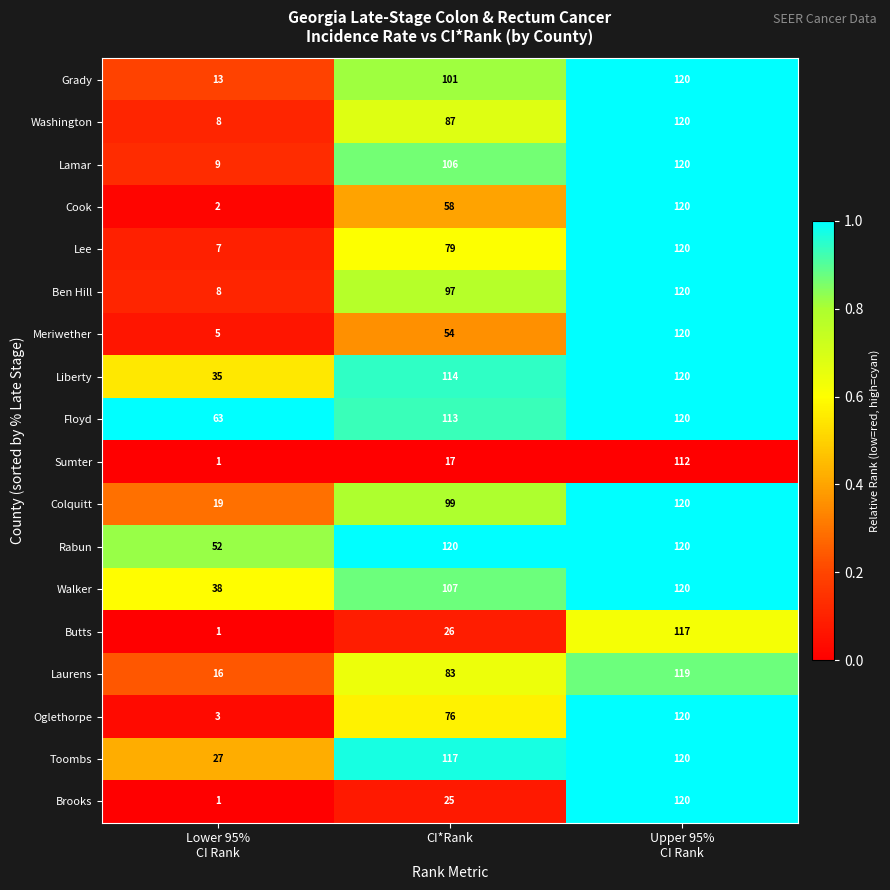

What is the average value of the Brooks series?

49